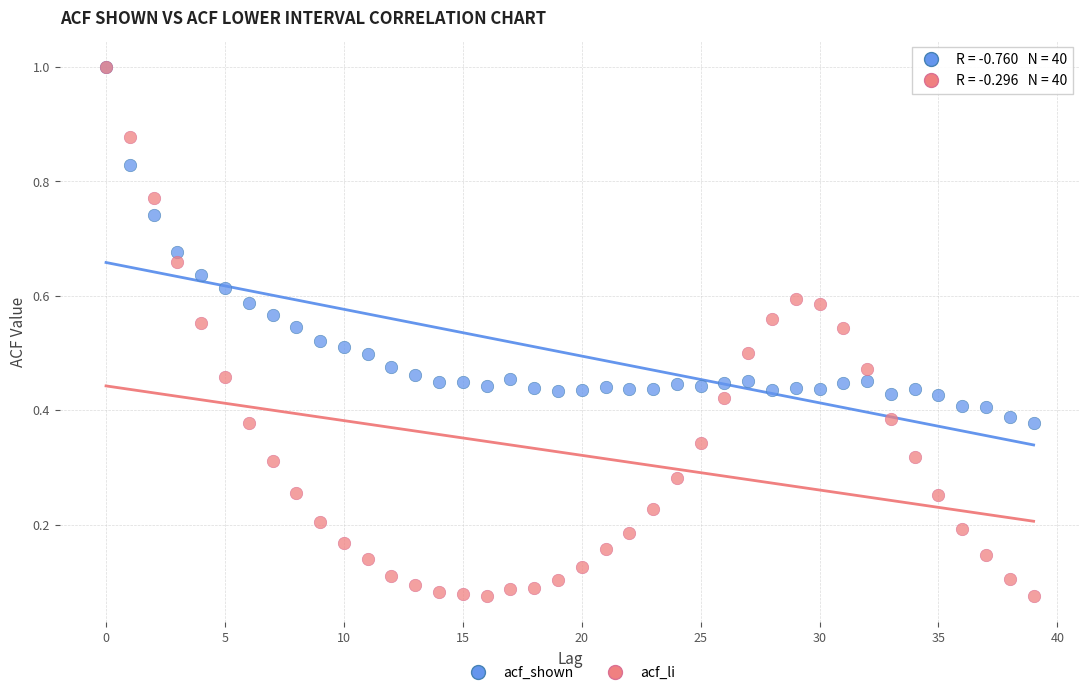

Which series contains the lowest Y value?

acf_li